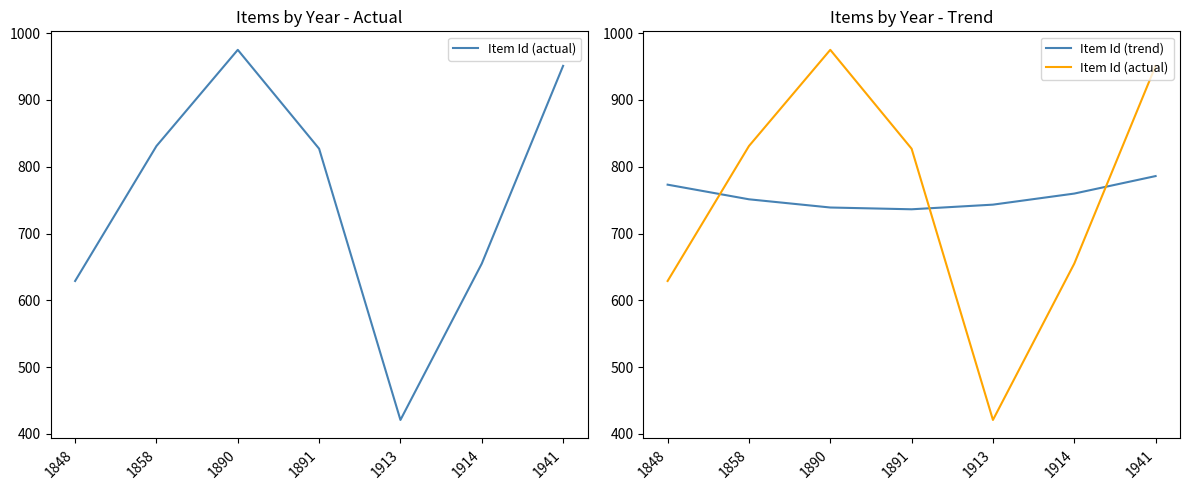

What is the difference between the maximum and minimum values in the Item Id (actual) series?

554.0